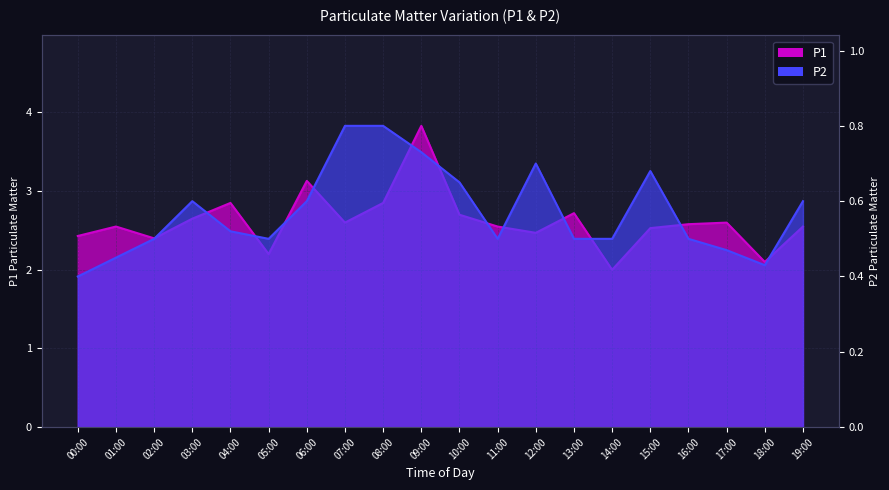

Which category has the lowest value in the P2 series?

00:00